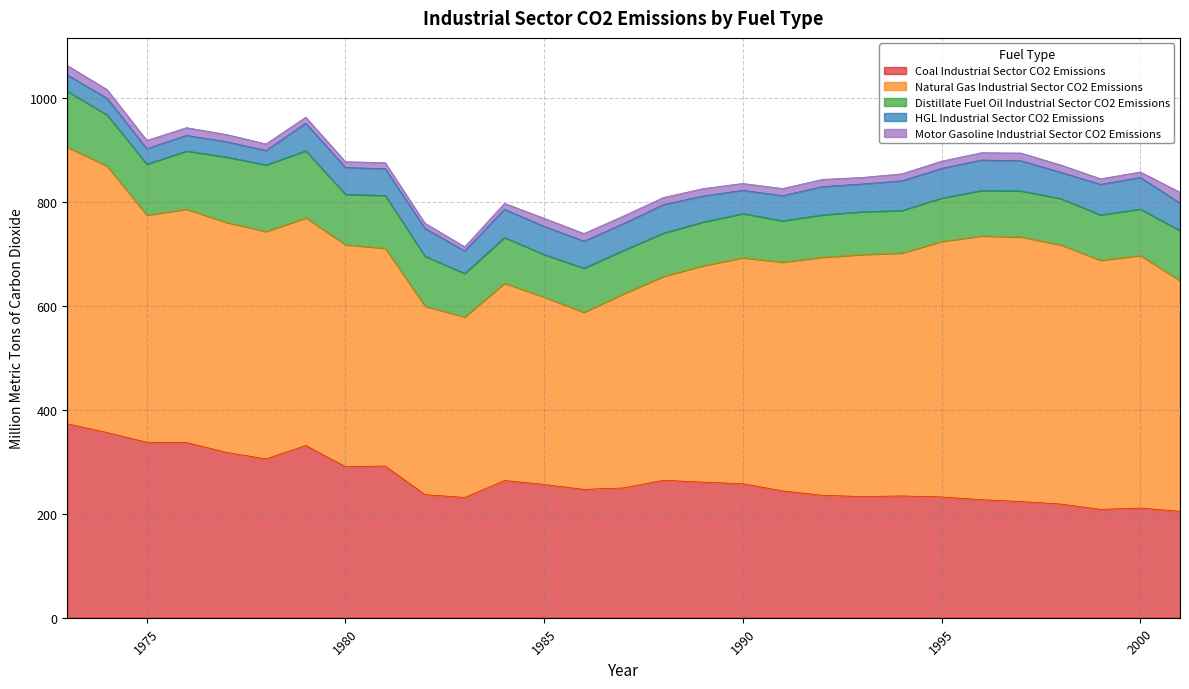

True or false: Motor Gasoline Industrial Sector CO2 Emissions has a value of 19.2 at 1989.

False